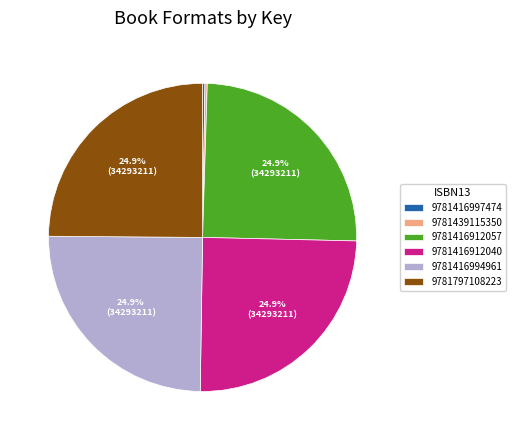

How much of the chart is everything except 9781416994961?

75.1%